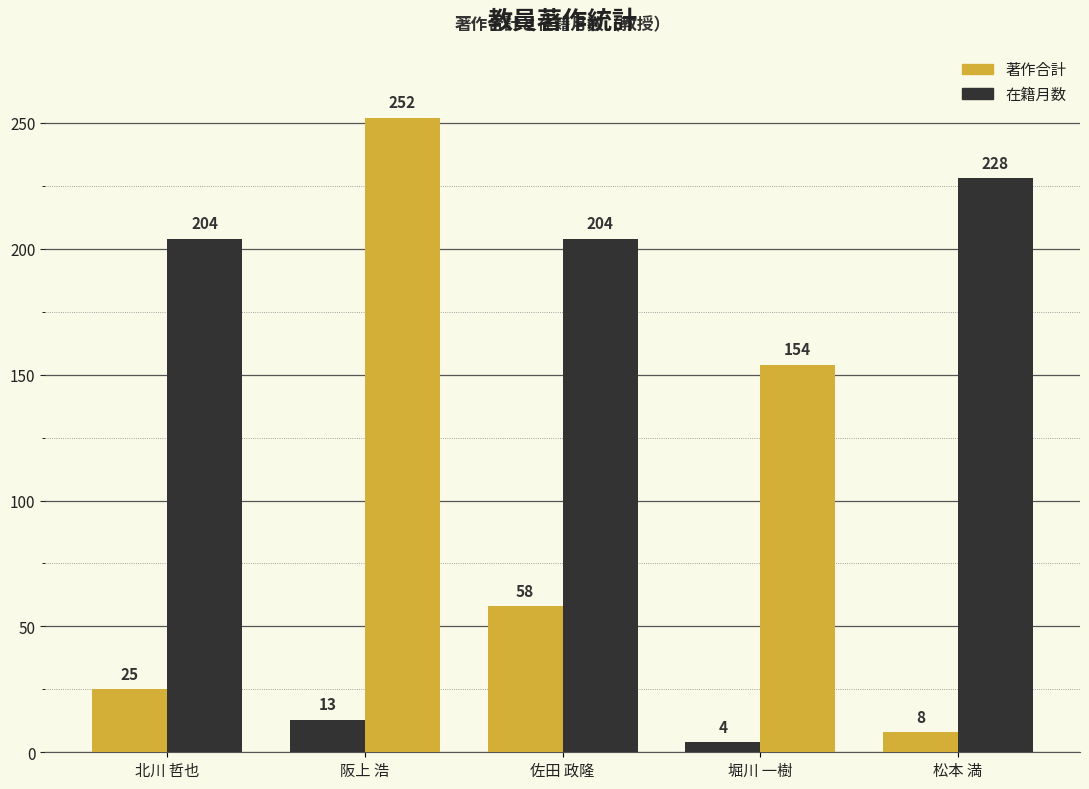

What is the minimum value shown in the chart?

4